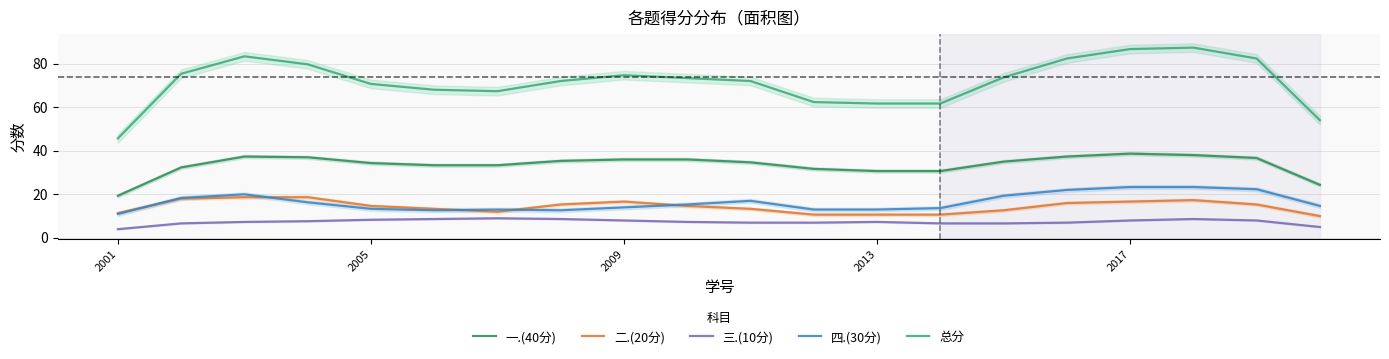

Which series has the largest total across all categories?

总分